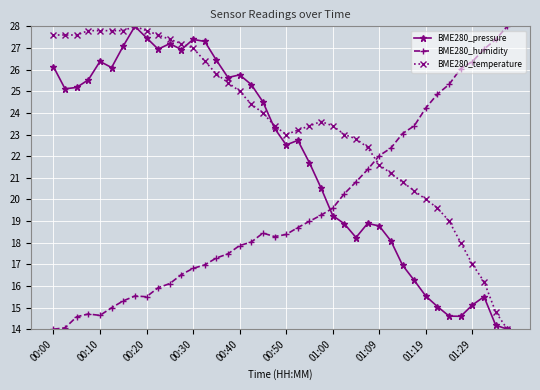

Which series ends up on top after the final intersection of BME280_temperature and BME280_humidity?

BME280_humidity